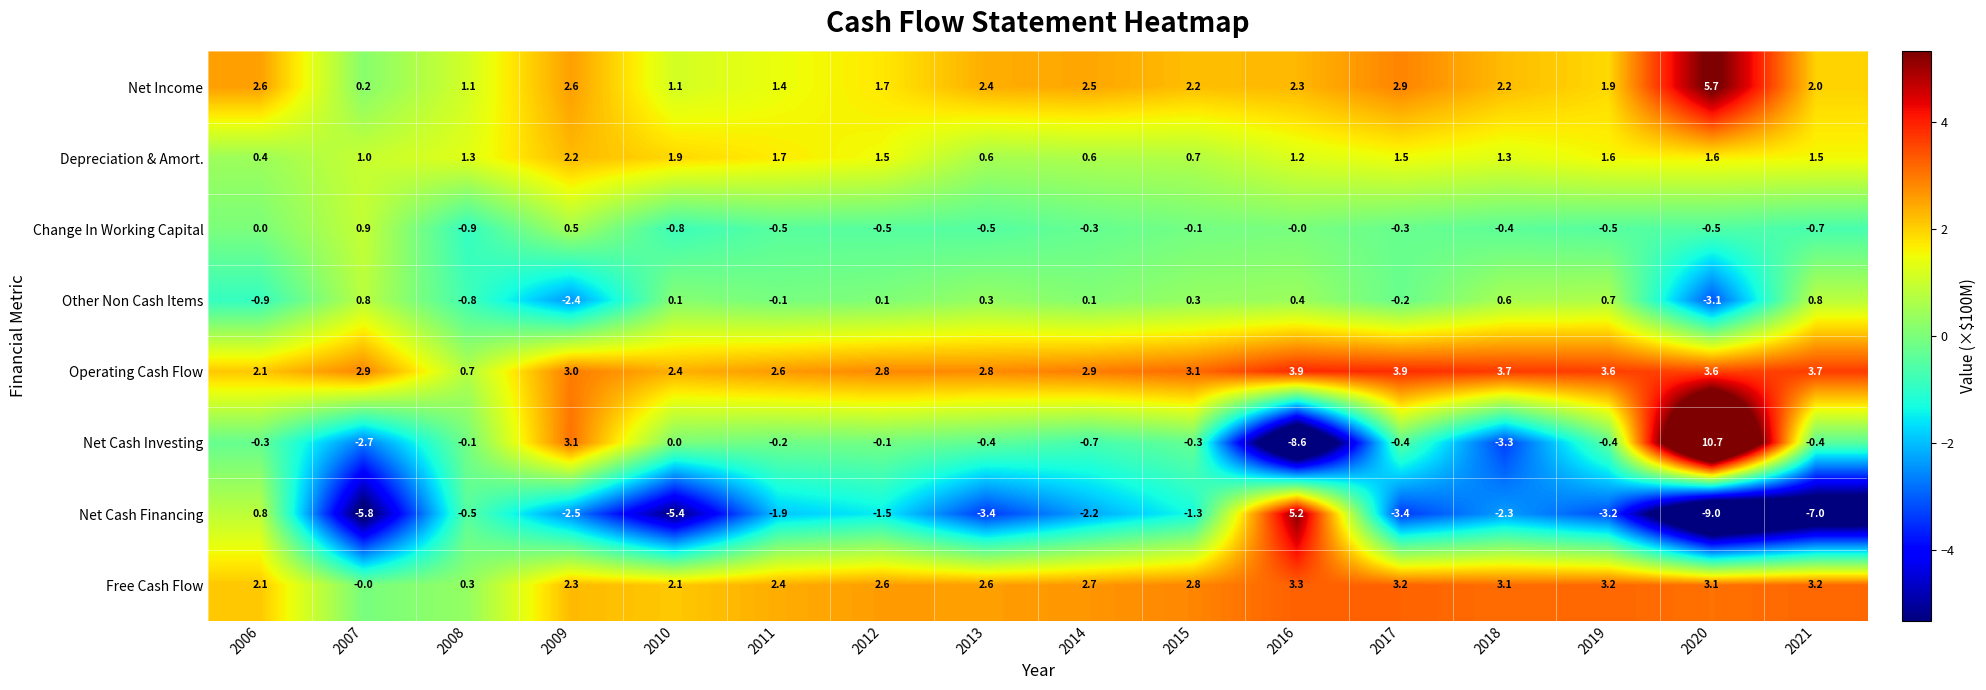

What value does the Net Cash Financing series have at 2011?

-1.9